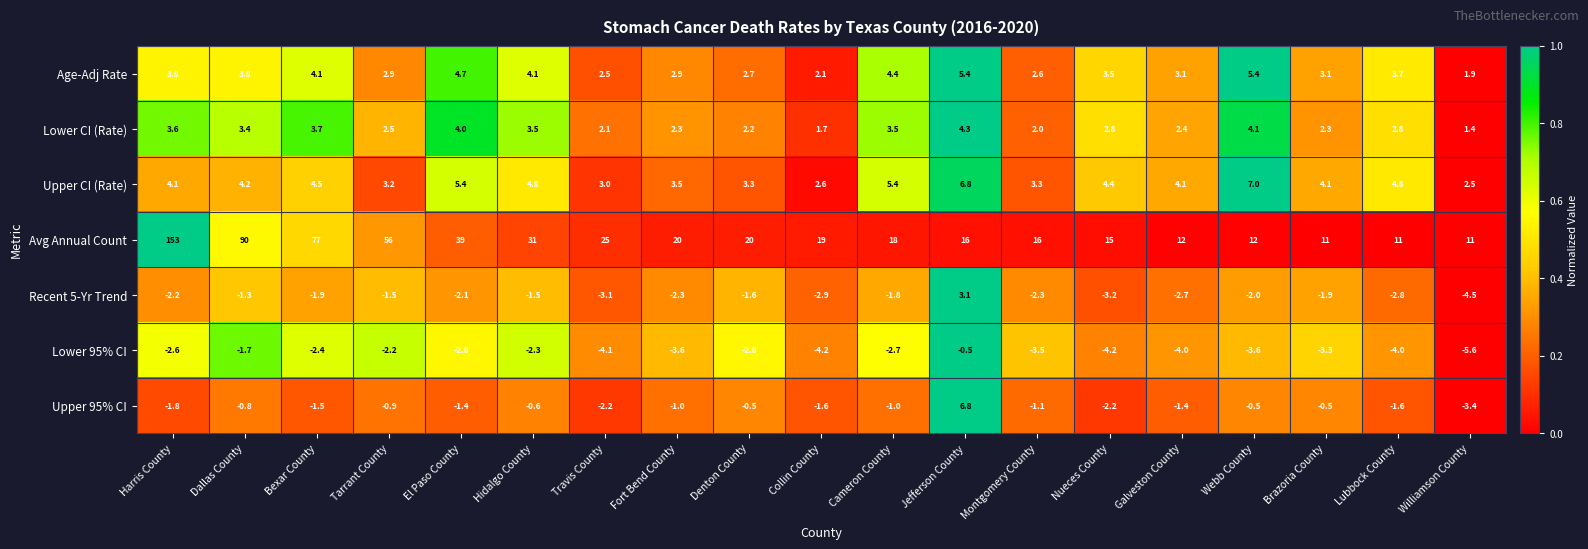

The Upper 95% CI series shows -0.3 at Fort Bend County. True or false?

False